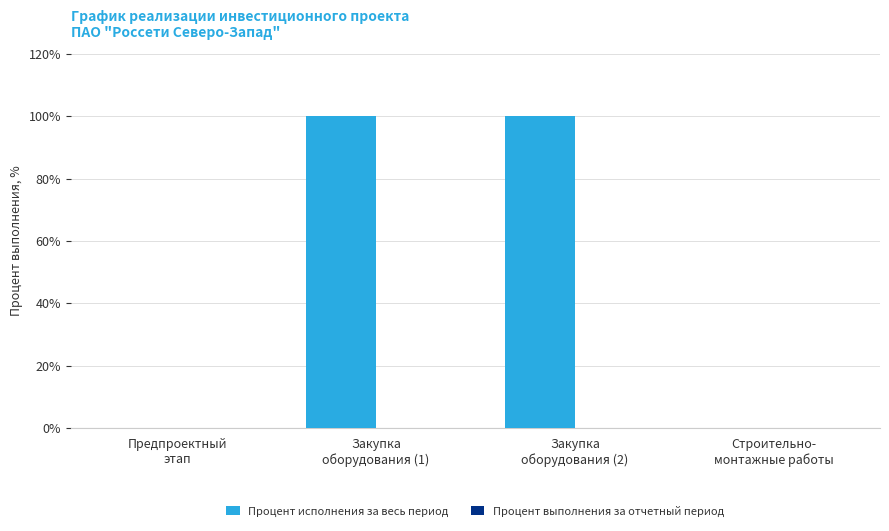

What is the maximum value shown in the chart?

100